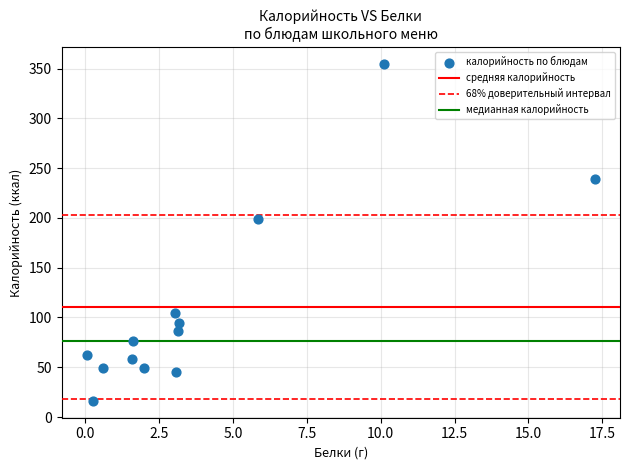

What is the range of Y values (max minus min)?

338.1